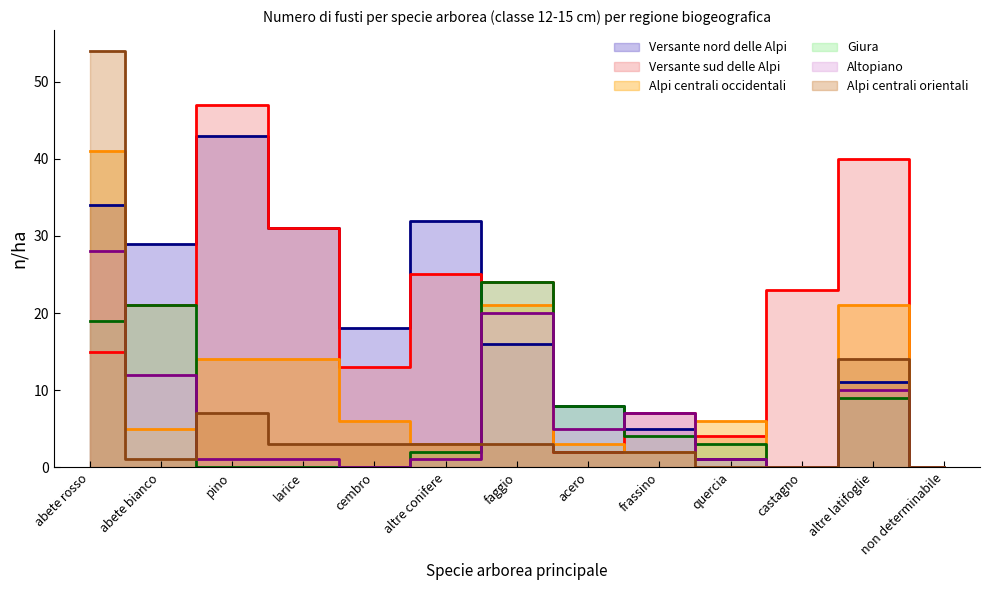

At which category does the chart reach its peak across all series?

abete rosso